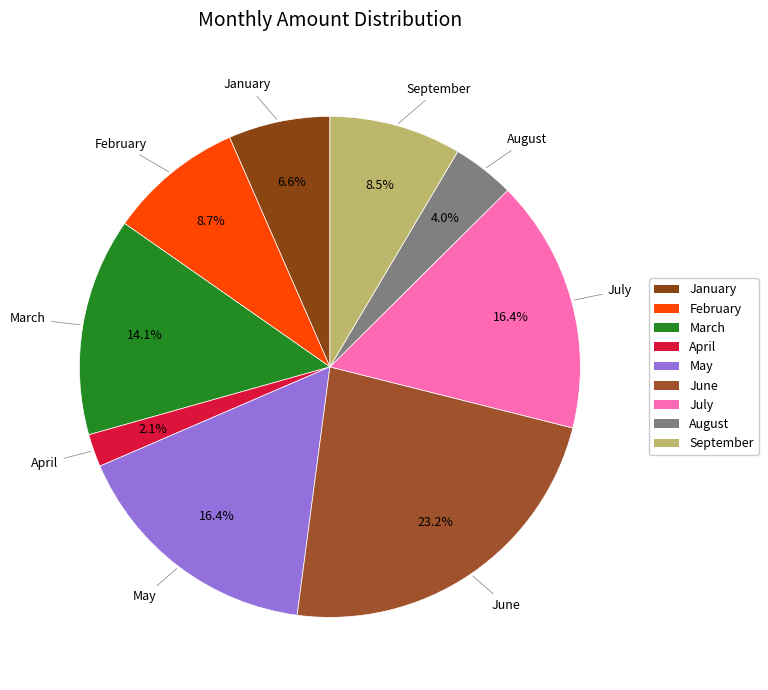

What percentage is the June slice, to the nearest percent?

23%